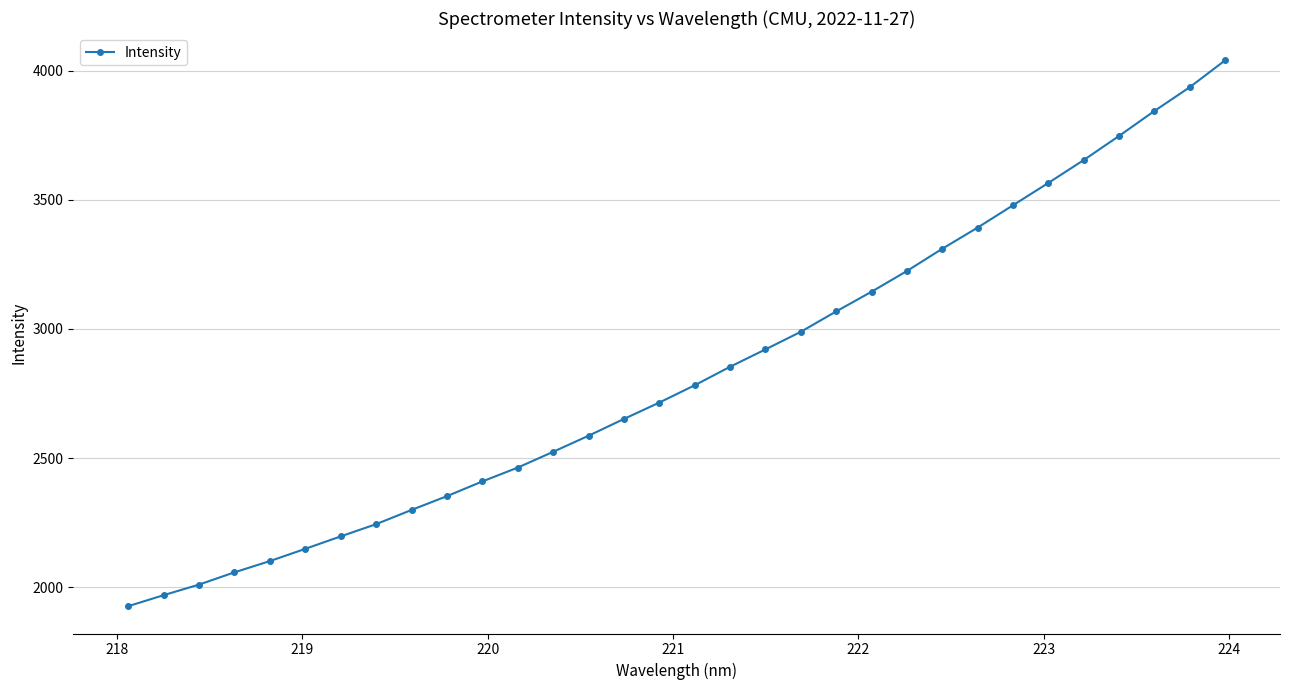

True or false: the data has more than 2 interior local peaks.

False